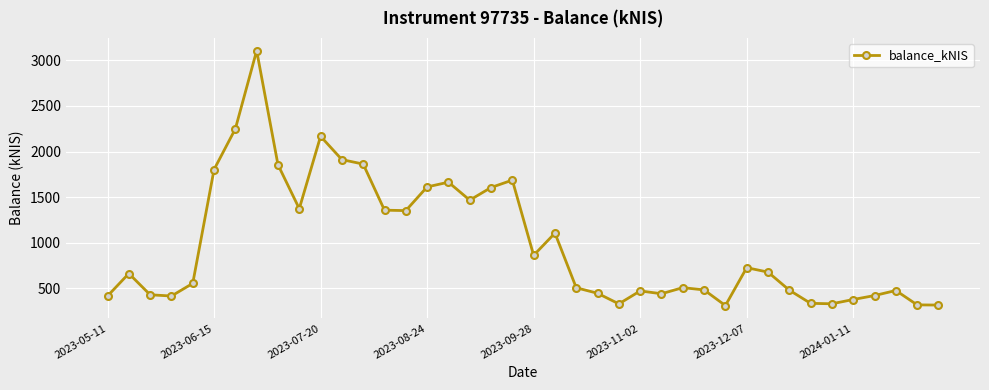

True or false: the data has more than 1 interior local peaks.

True